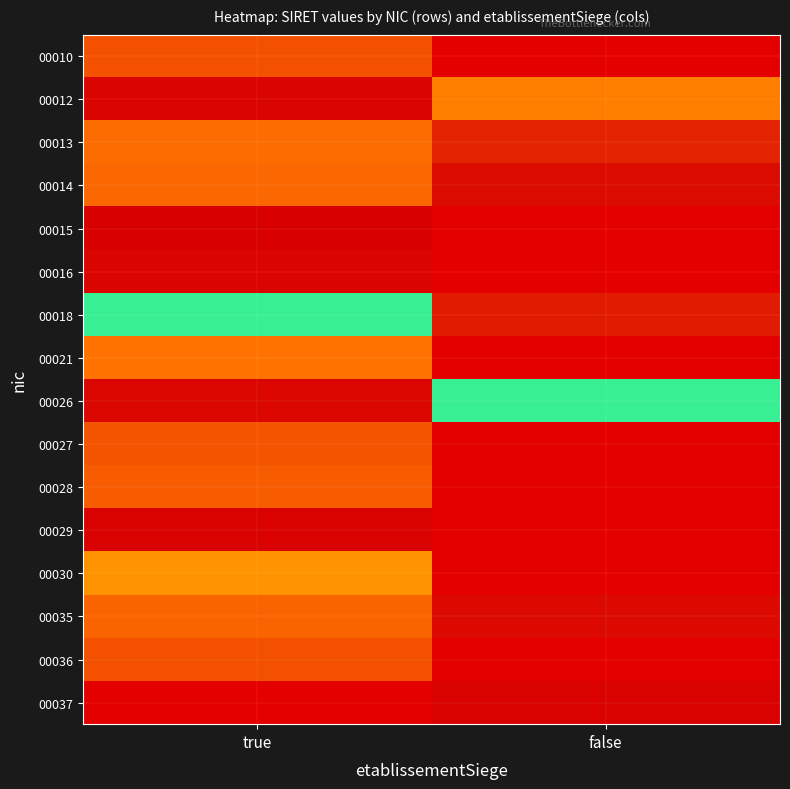

Reading right to left, extract all data points from this chart.

00010: false=0	true=34993796100010
00012: false=32008686100012	true=40452073600012
00013: false=38226114700013	true=33079461100013
00014: false=39967211200014	true=33468155800014
00015: false=0	true=40800782100015
00016: false=0	true=40452074400016
00018: false=38823474200020	true=21760653200018
00021: false=0	true=32567406700021
00026: false=21760653200026	true=40293776700026
00027: false=0	true=34842591900027
00028: false=0	true=34170564800028
00029: false=0	true=40493553800029
00030: false=0	true=30906939100030
00035: false=40084092200035	true=33773606000035
00036: false=0	true=34969644300036
00037: false=40511409100037	true=0